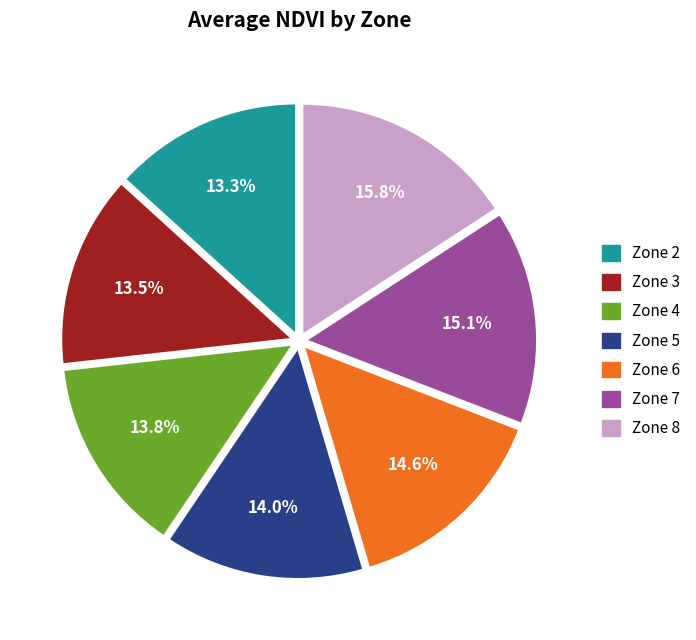

Combined, do Zone 4 and Zone 8 account for over 50%?

No